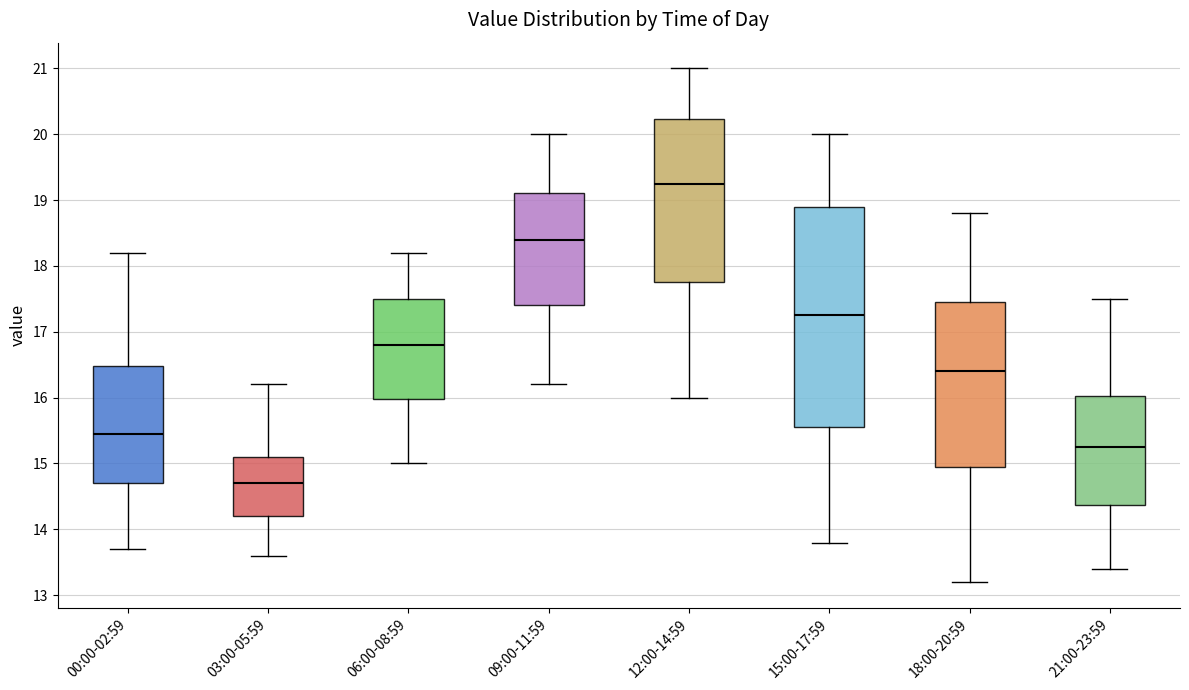

Reading left to right, read every box against the y-axis: the position of its median line, the range the box covers, and the ends of its whiskers. The values are not printed on the chart, so give them approximately, as read against the axis.

00:00-02:59: median 15.5, box 14.7 to 16.5, whiskers 13.7 to 18.2
03:00-05:59: median 14.7, box 14.2 to 15.1, whiskers 13.6 to 16.2
06:00-08:59: median 16.8, box 16.0 to 17.5, whiskers 15.0 to 18.2
09:00-11:59: median 18.4, box 17.4 to 19.1, whiskers 16.2 to 20.0
12:00-14:59: median 19.3, box 17.8 to 20.2, whiskers 16.0 to 21.0
15:00-17:59: median 17.3, box 15.6 to 18.9, whiskers 13.8 to 20.0
18:00-20:59: median 16.4, box 15.0 to 17.5, whiskers 13.2 to 18.8
21:00-23:59: median 15.3, box 14.4 to 16.0, whiskers 13.4 to 17.5